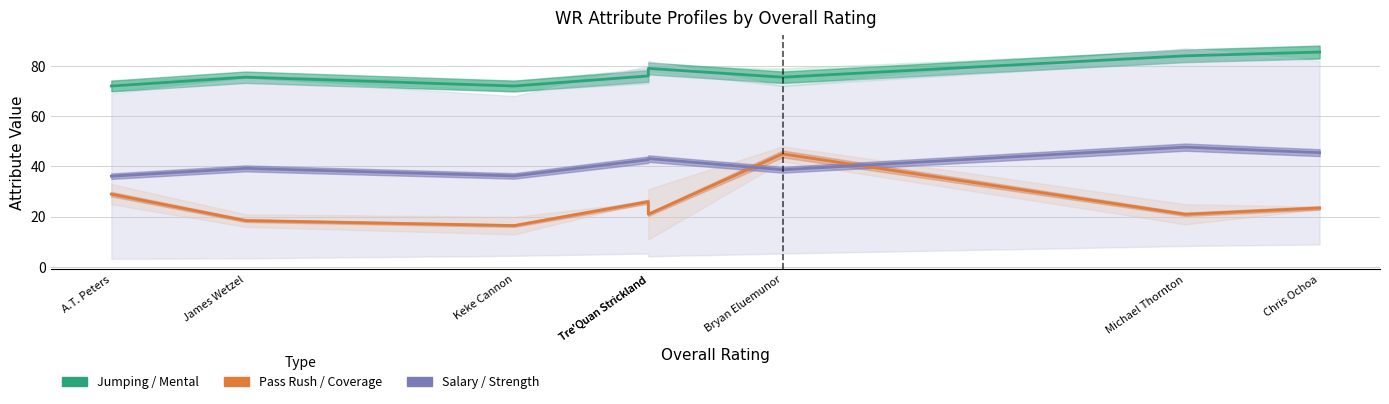

What is the sum of the Pass Rush vs Coverage (Partial) values at A.T. Peters and Tre'Quan Strickland?

50.0